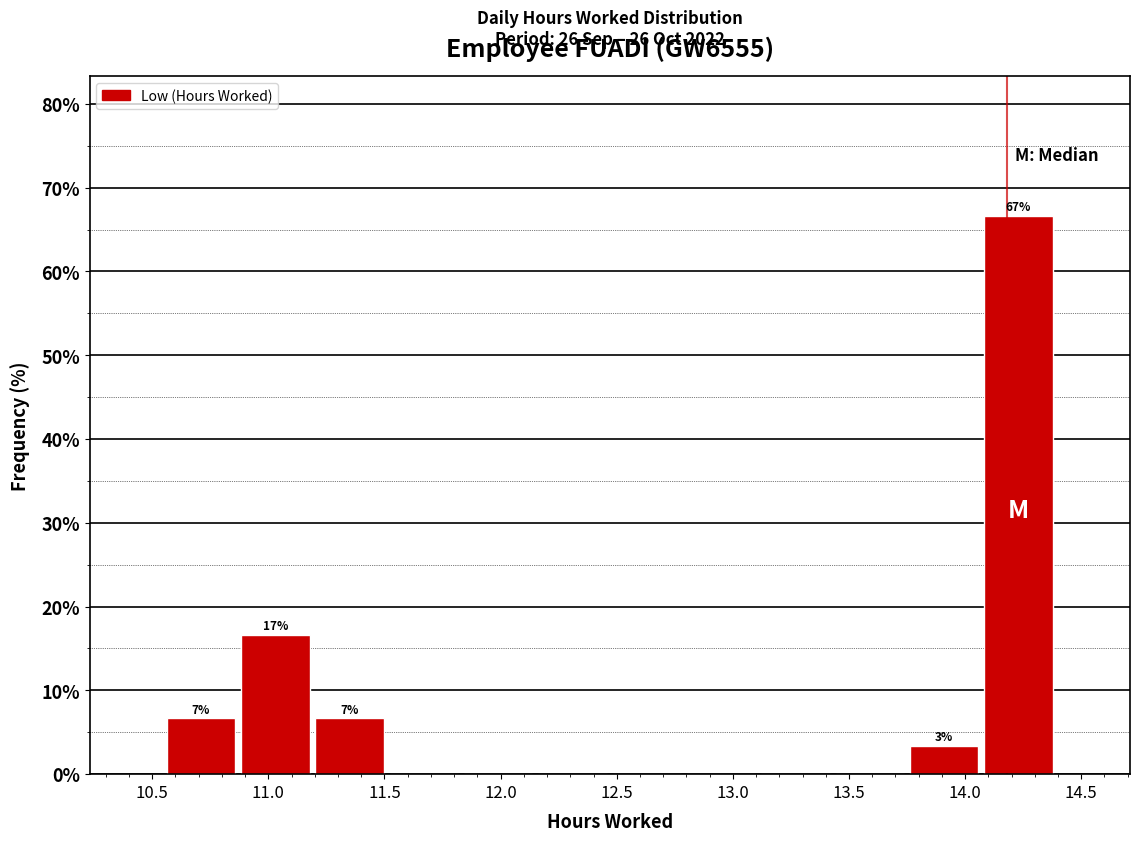

Over which range of the x-axis is the bar tallest?

14.07 to 14.39